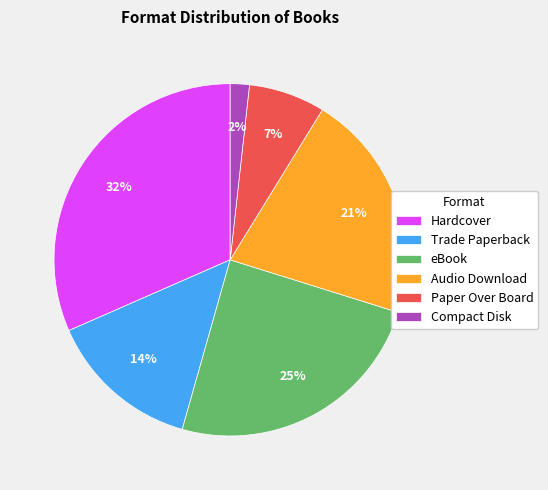

Rank the categories by value from lowest to highest.

Compact Disk, Paper Over Board, Trade Paperback, Audio Download, eBook, Hardcover